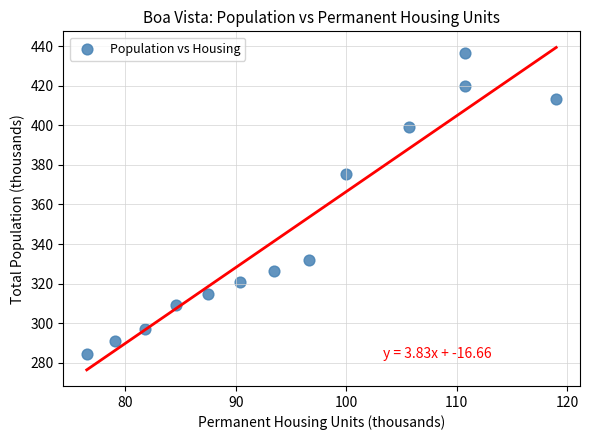

What Y value in the scatter plot is closest to 360?

375.4